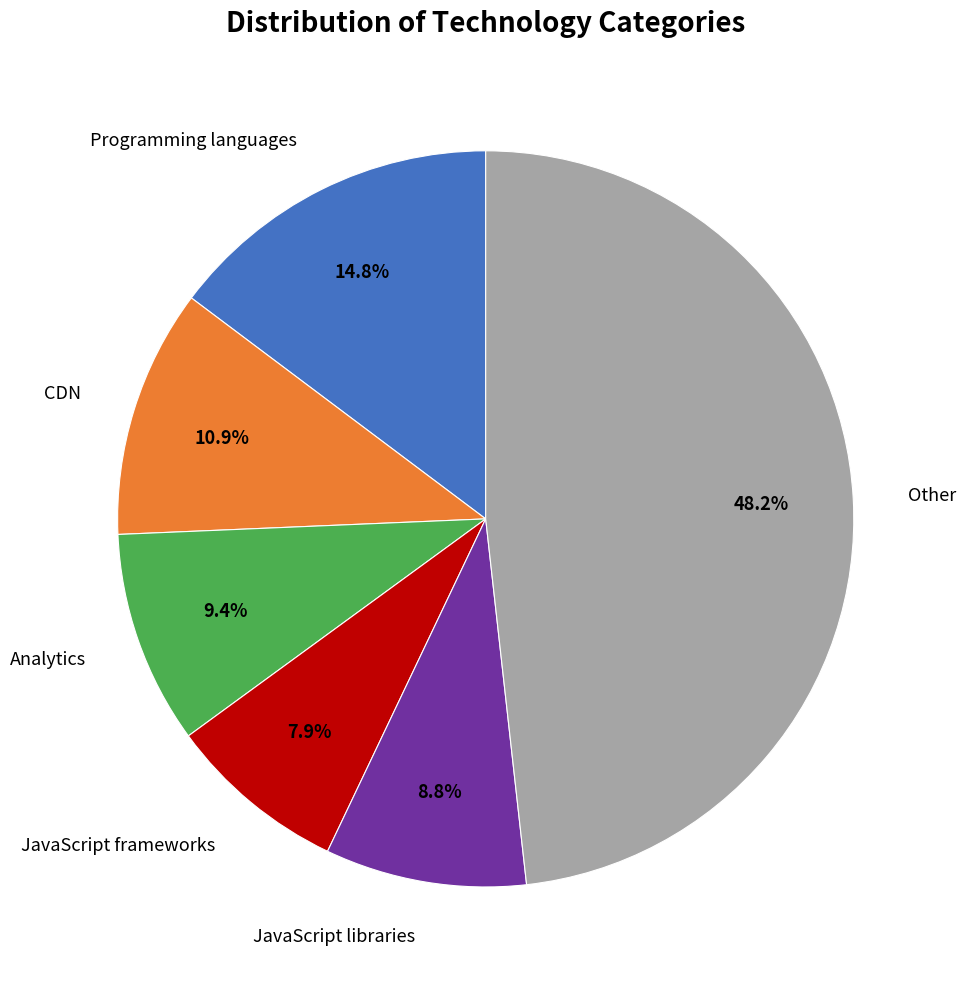

Does any single category account for the majority?

No